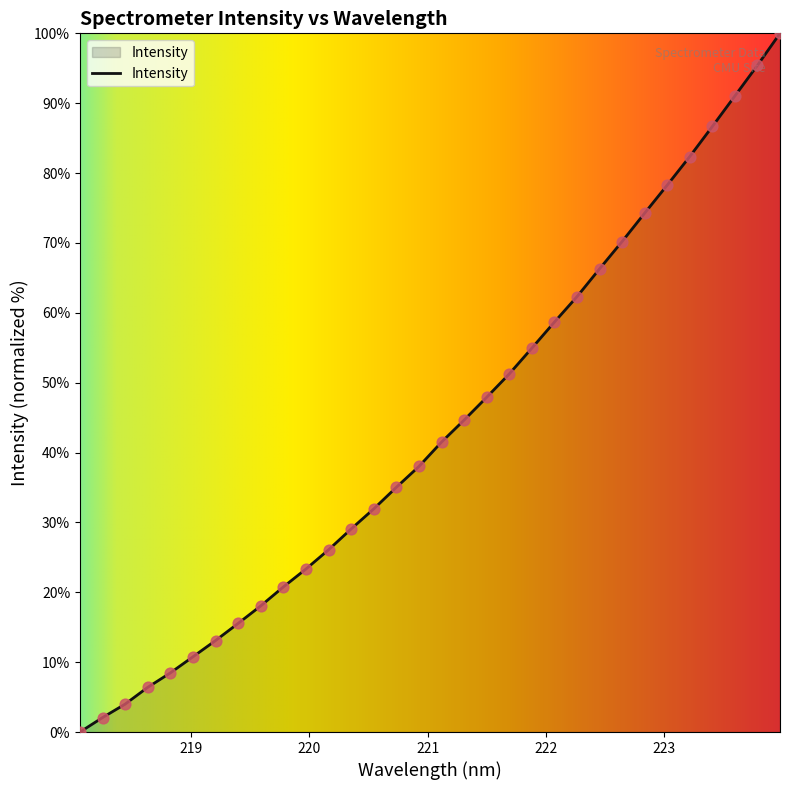

What is the maximum value shown in the chart?

100.0